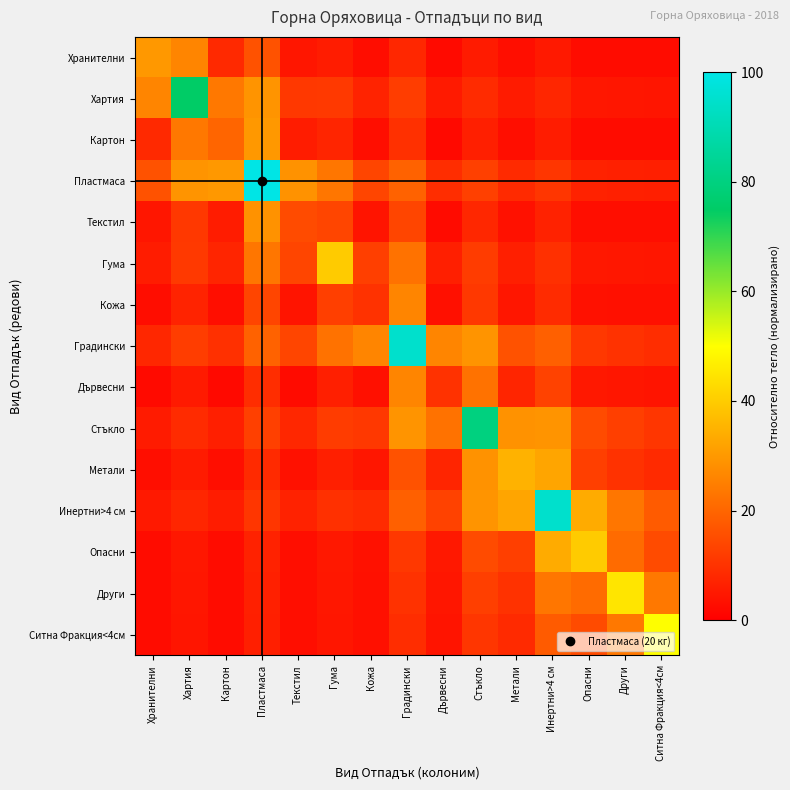

Which series has the largest total across all categories?

Градински